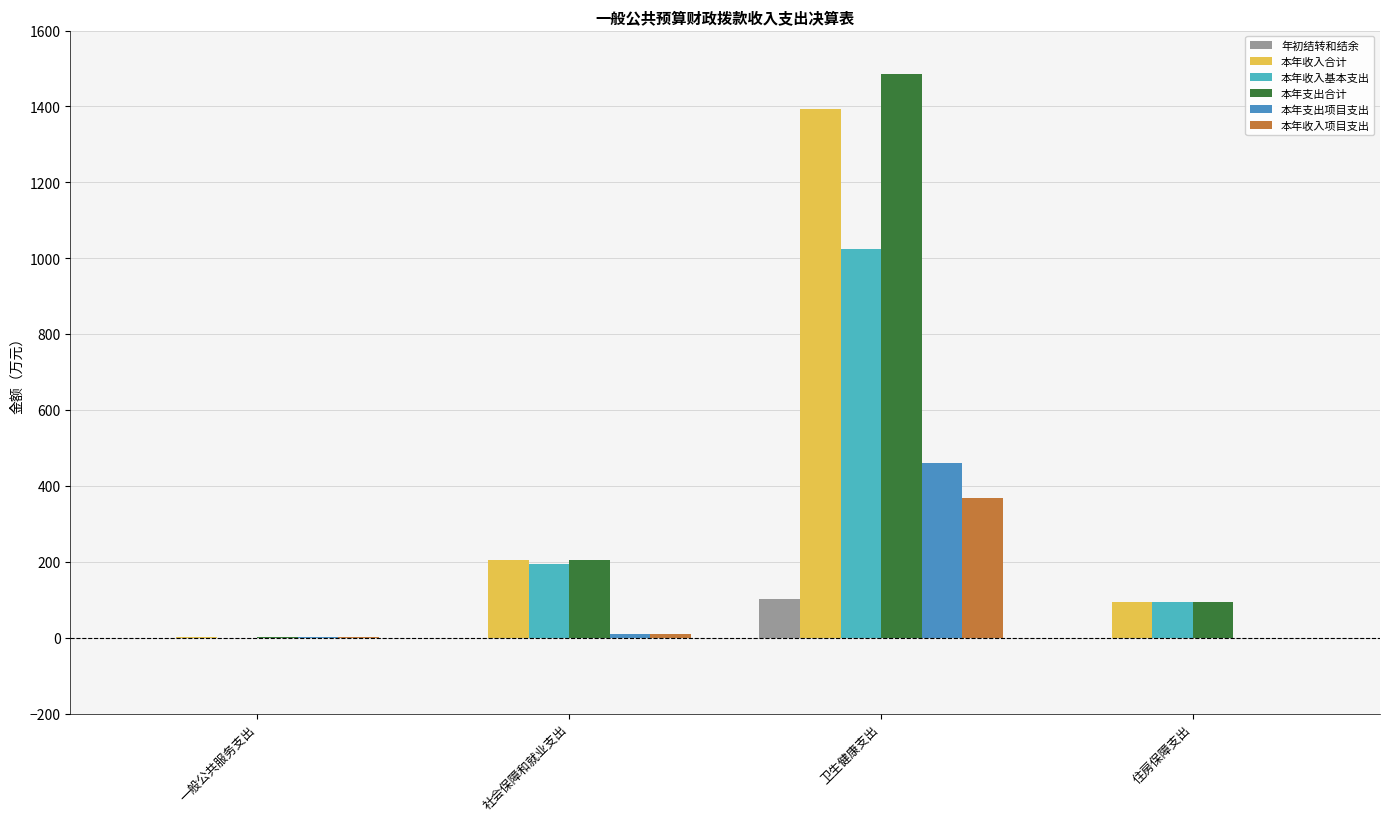

The 本年支出项目支出 series shows 0.0 at 住房保障支出. True or false?

True